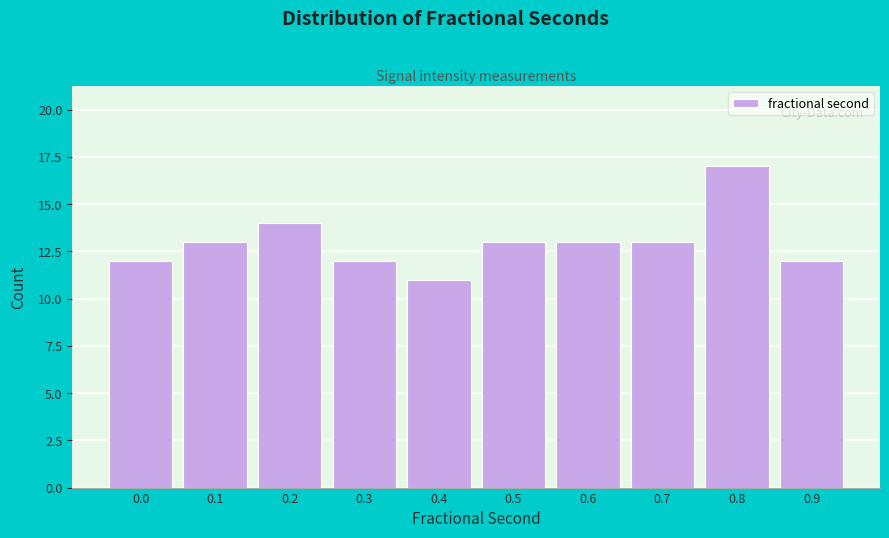

Reading left to right, what are all the values shown in this chart?

0.0=12	0.1=13	0.2=14	0.3=12	0.4=11	0.5=13	0.6=13	0.7=13	0.8=17	0.9=12